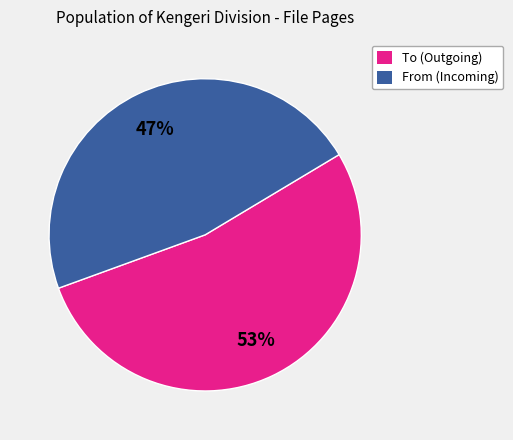

To the nearest percent, what is the average slice percentage?

50%